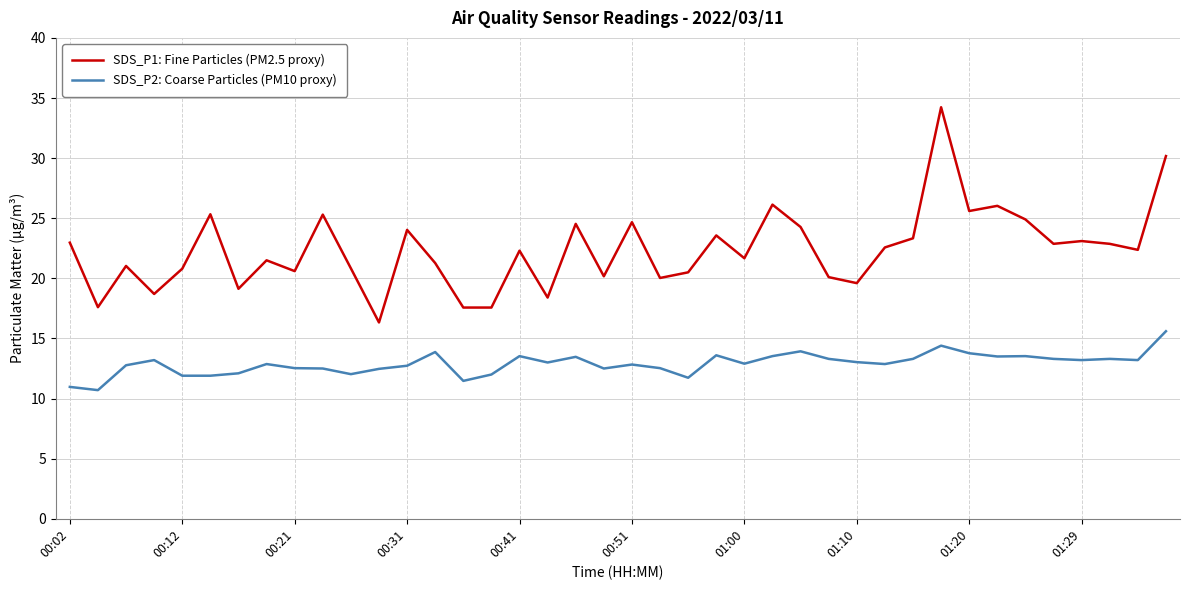

True or false: SDS_P2: Coarse Particles (PM10 proxy) and SDS_P1: Fine Particles (PM2.5 proxy) intersect in this chart.

False